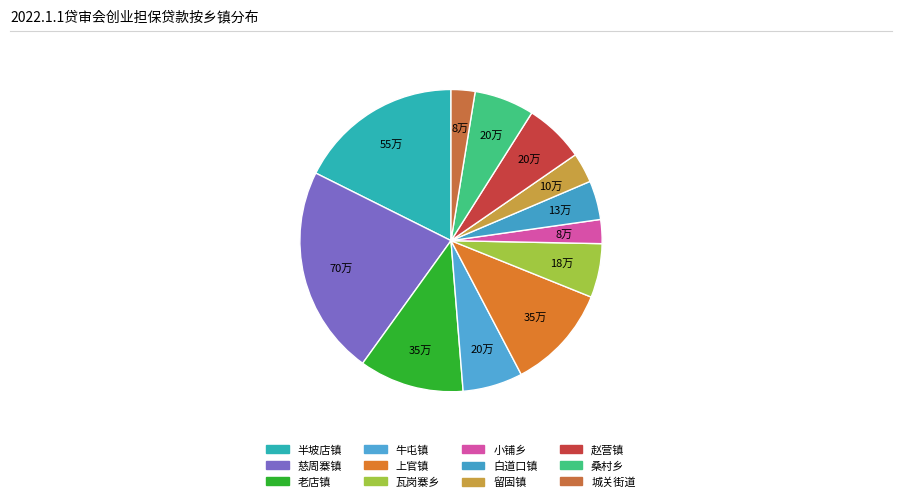

How many segments does this pie chart have?

12